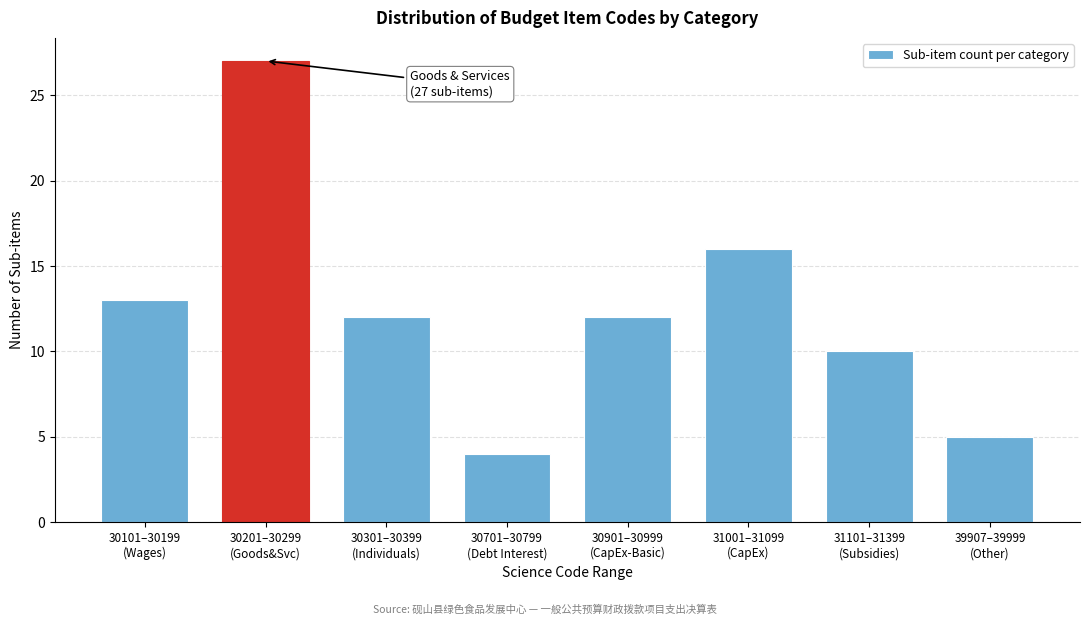

Reading right to left, transcribe all the data shown in this chart.

5	10	16	12	4	12	27	13